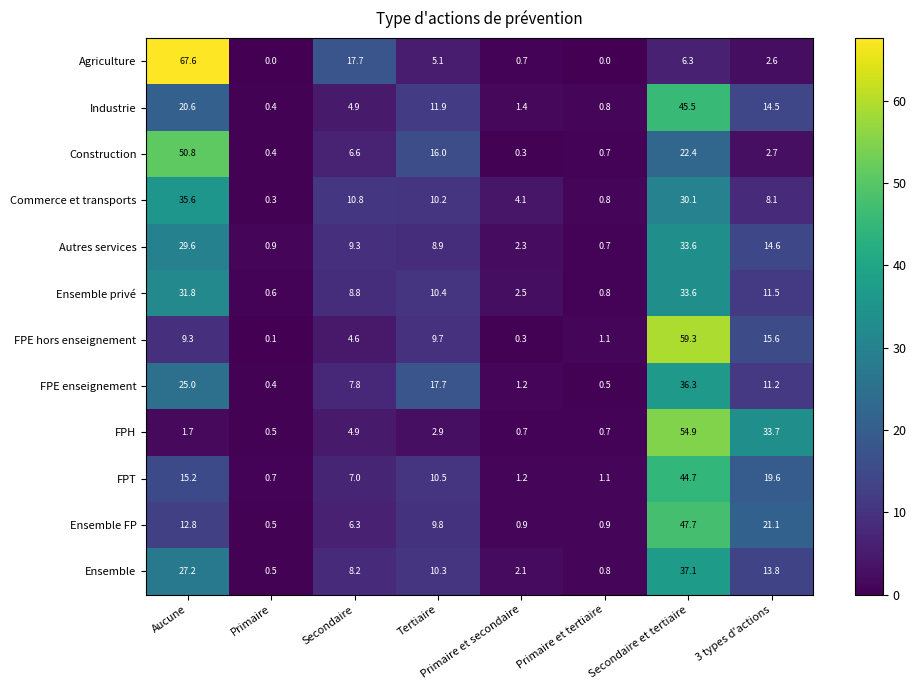

Rank the categories by Ensemble value from highest to lowest.

Secondaire et tertiaire, Aucune, 3 types d'actions, Tertiaire, Secondaire, Primaire et secondaire, Primaire et tertiaire, Primaire